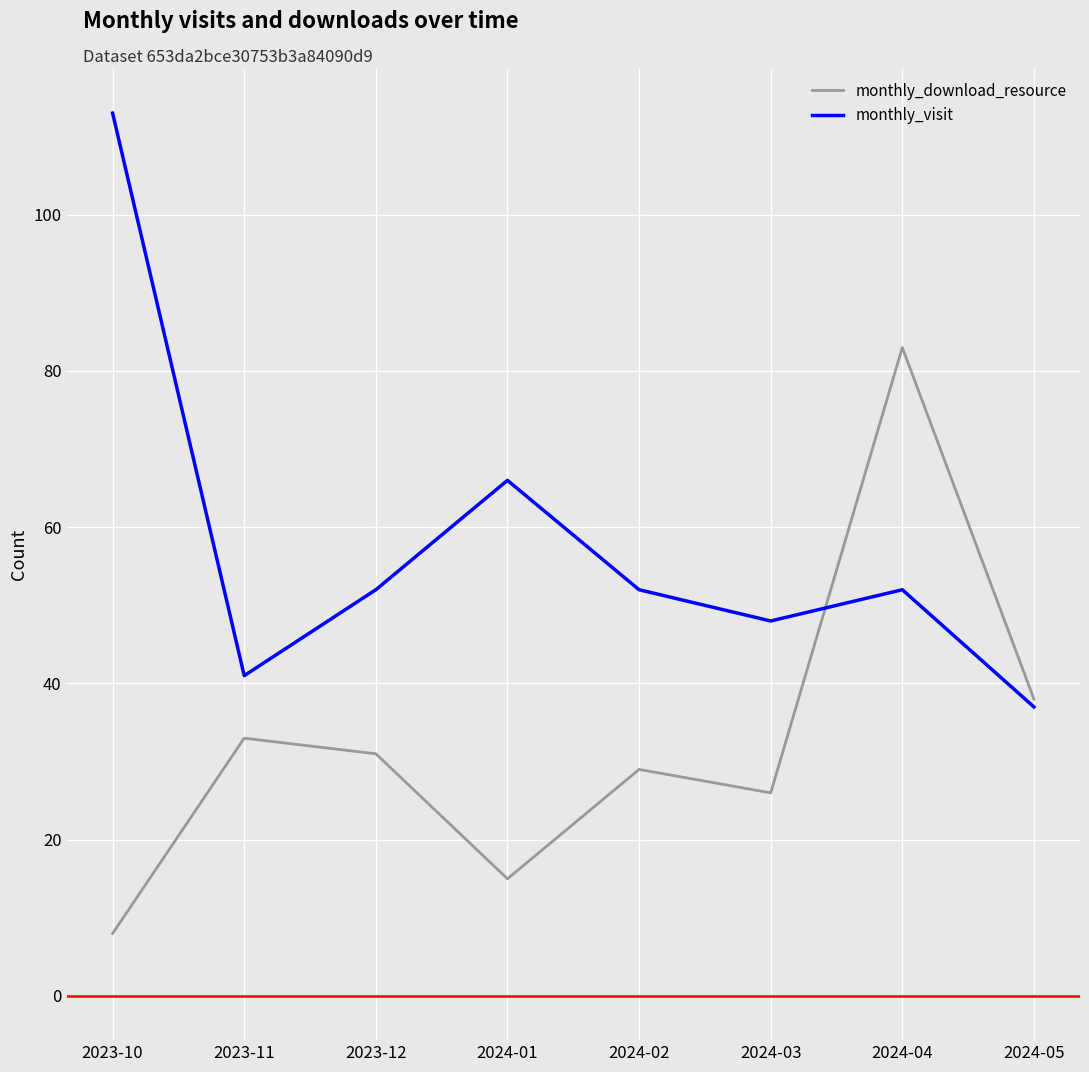

At which label does monthly_visit reach its peak?

2023-10